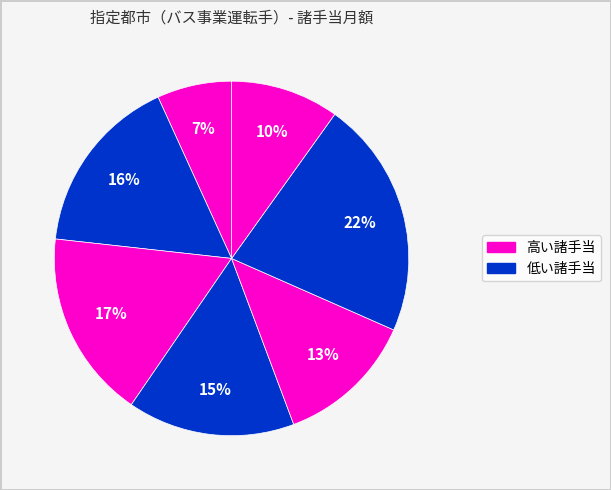

How many segments does this pie chart have?

7